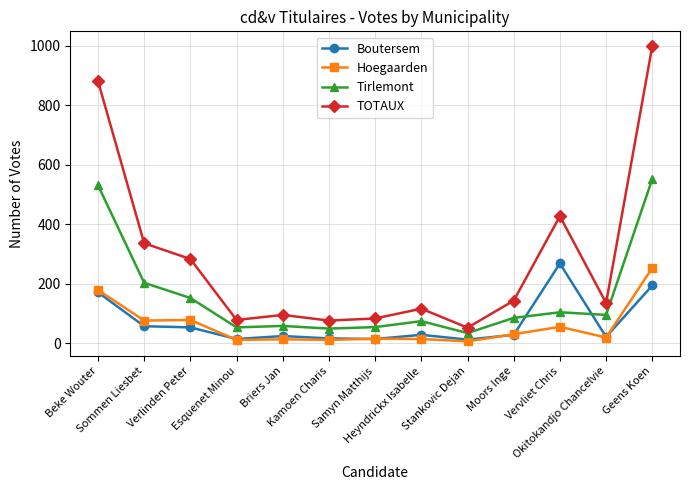

Which series has the largest range (max minus min)?

TOTAUX